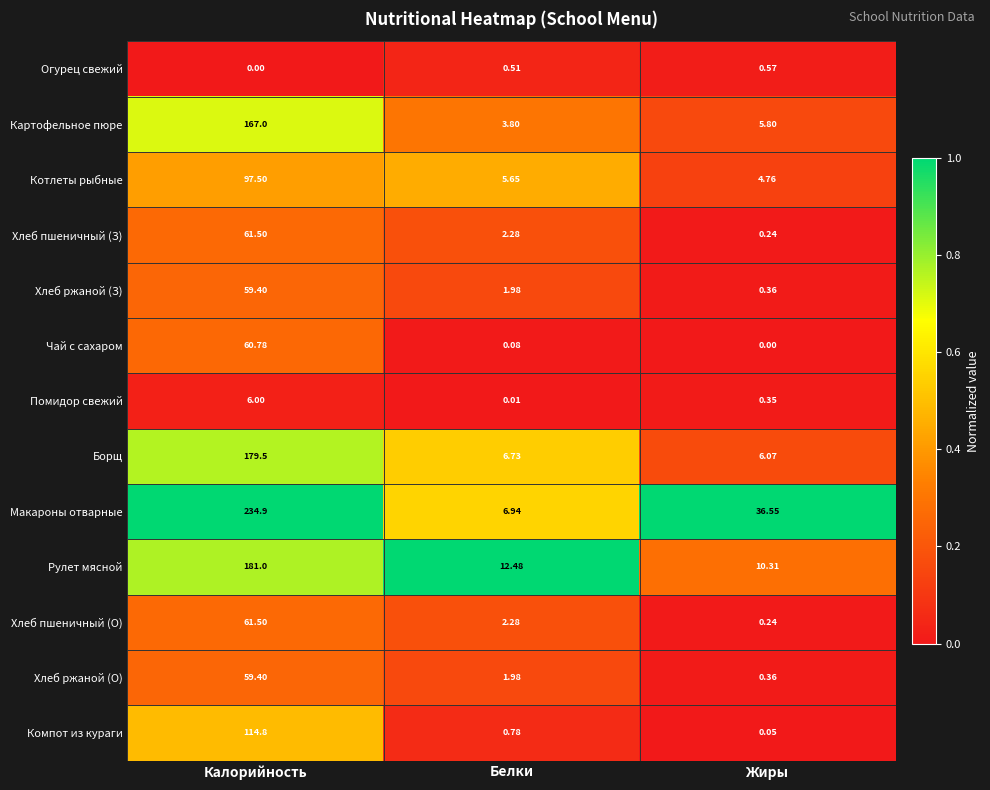

List the labels in order of Хлеб пшеничный (О) value, smallest first.

Жиры, Белки, Калорийность